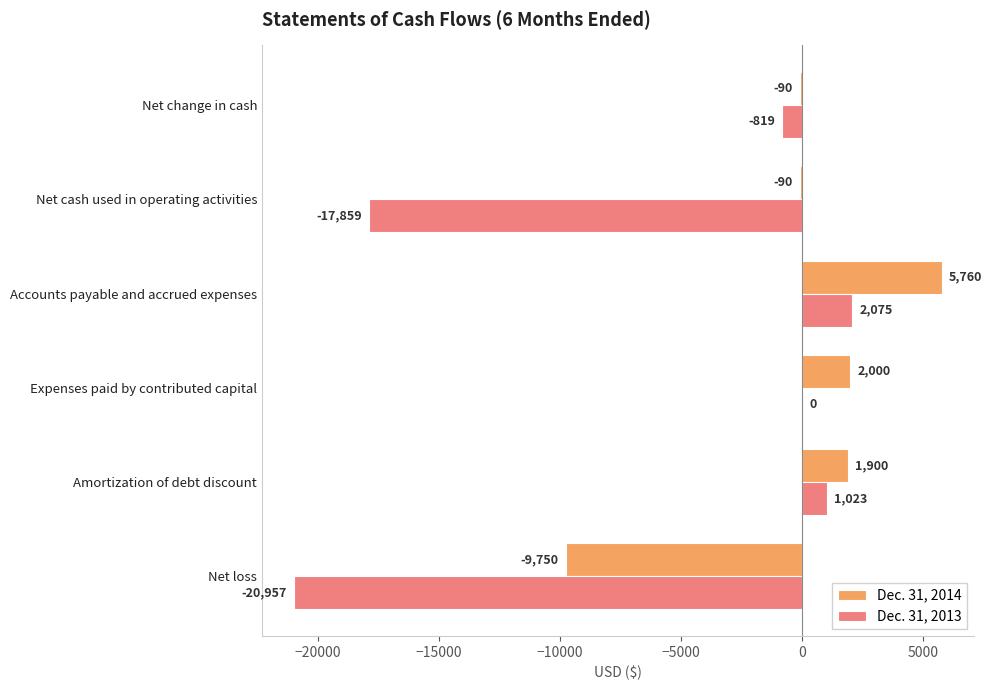

Which series has the largest total across all categories?

Dec. 31, 2014